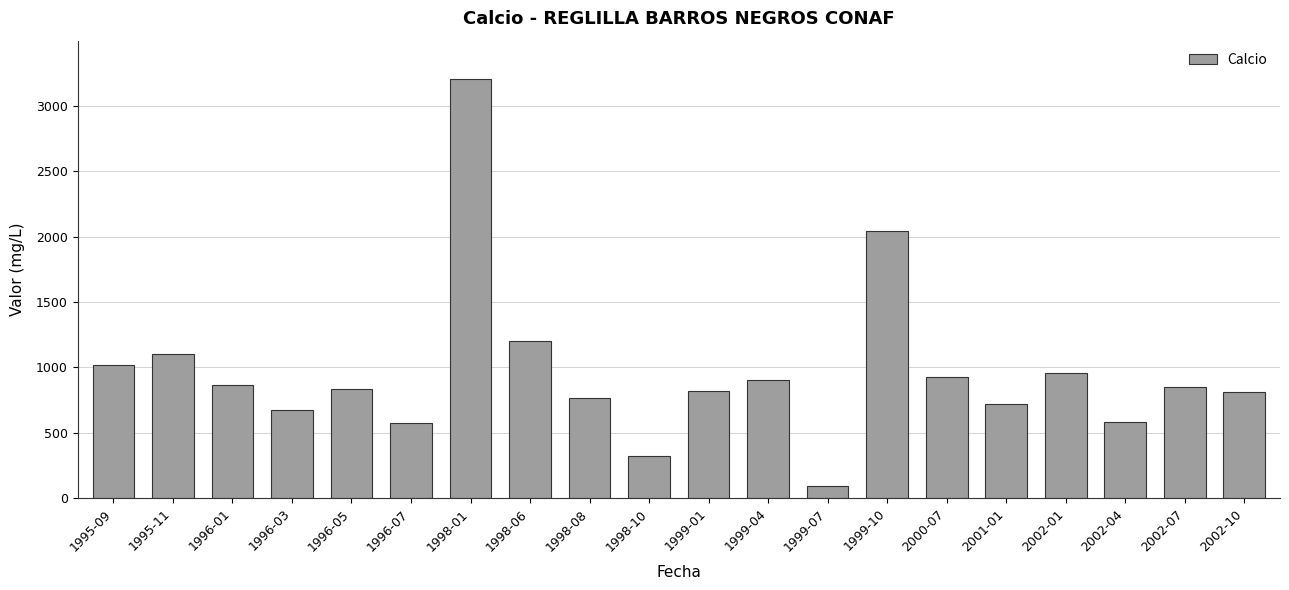

What is the maximum value shown in the chart?

3206.0